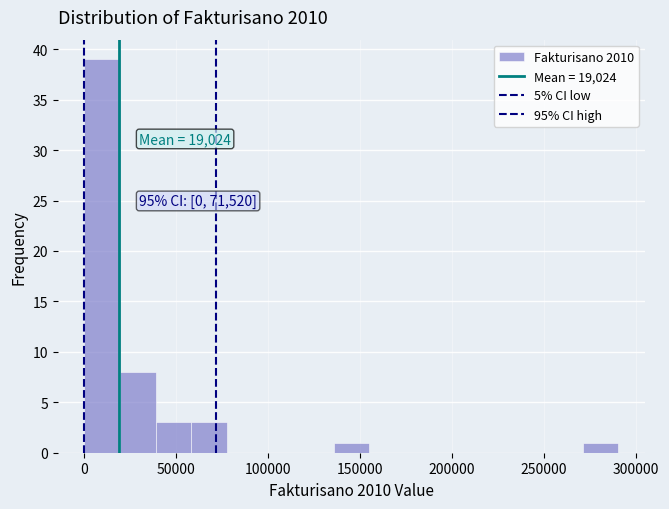

Around what value on the x-axis is the tallest bar? Give the approximate position of its centre, as read against the axis.

10000